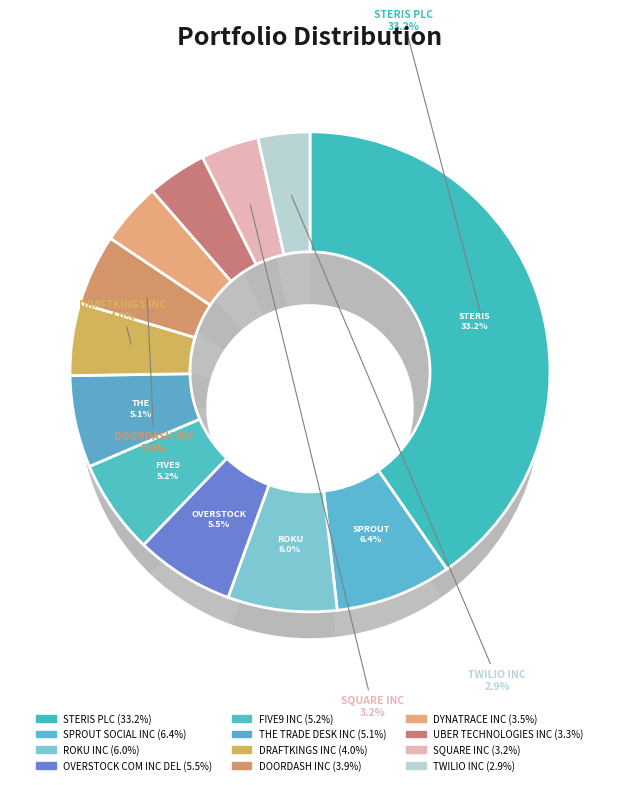

To the nearest percent, what percentage of the pie is DYNATRACE INC?

4%